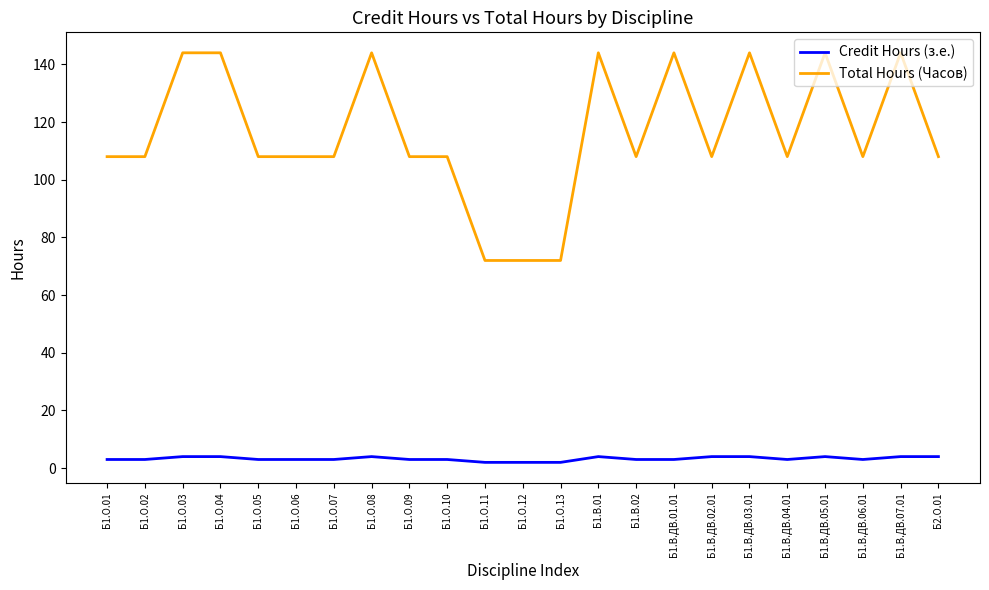

The Total Hours (Часов) series shows 144 at Б1.О.04. True or false?

True